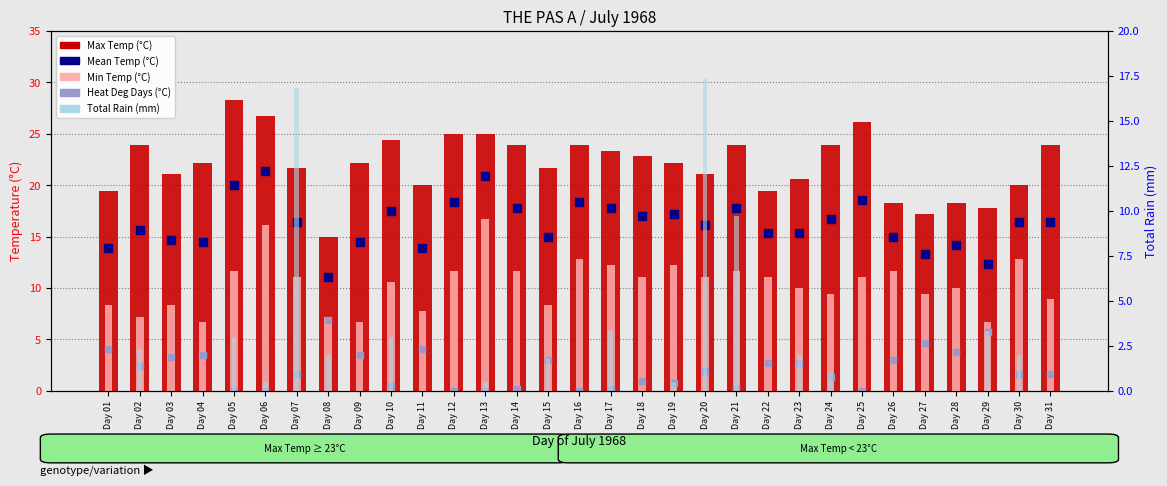

Which series reaches the maximum Y coordinate?

Max Temp (°C)